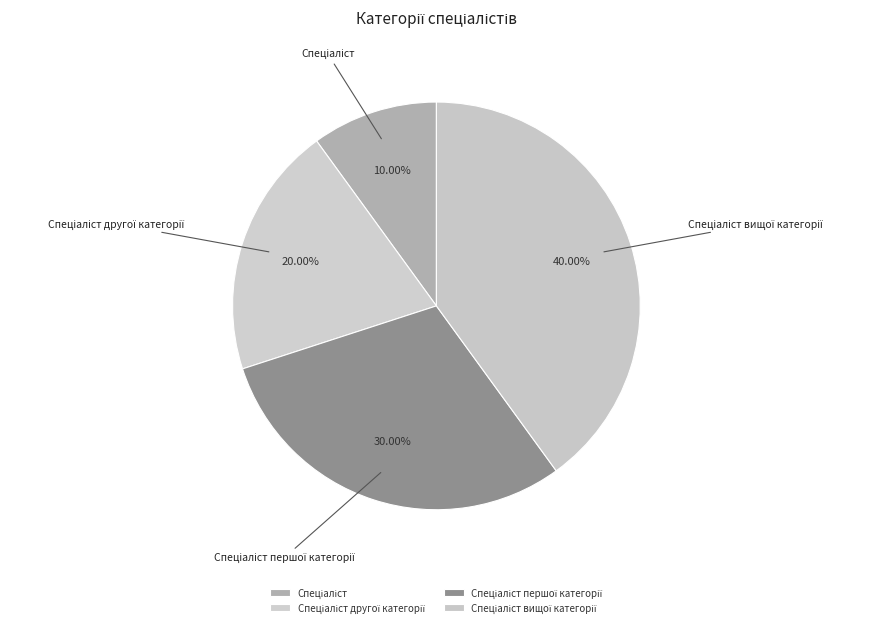

Does any single category account for the majority?

No